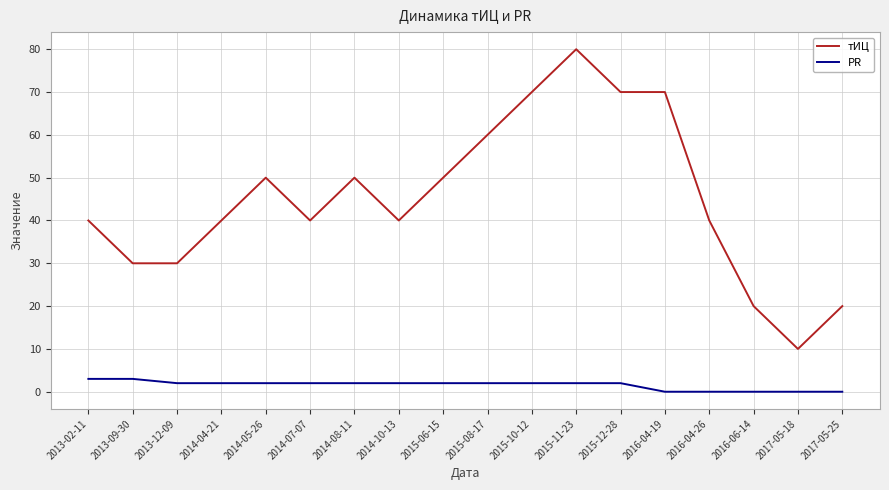

Reading left to right, list all the values displayed in this chart.

тИЦ: 40	30	30	40	50	40	50	40	50	60	70	80	70	70	40	20	10	20
PR: 3	3	2	2	2	2	2	2	2	2	2	2	2	0	0	0	0	0